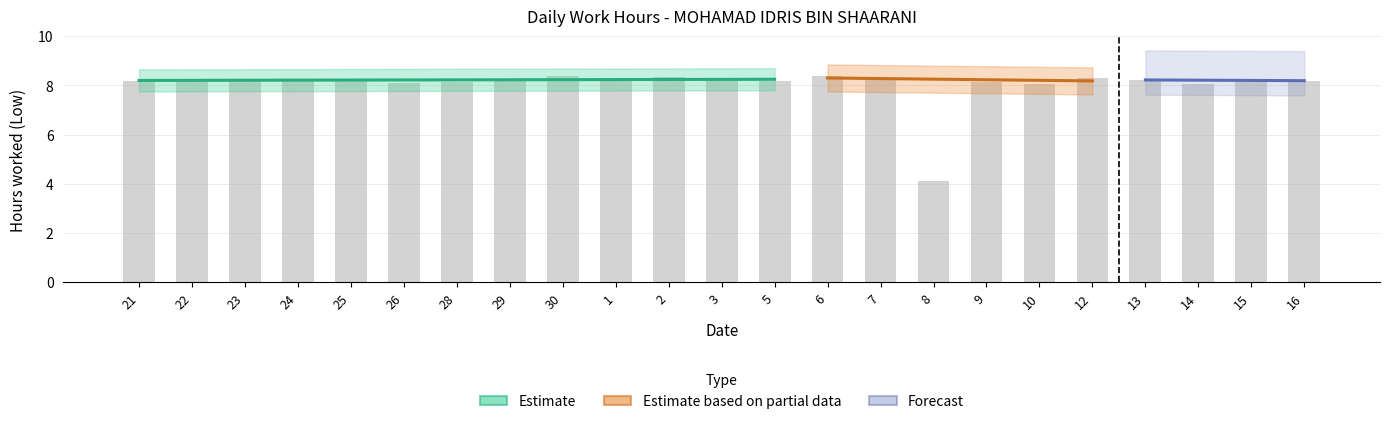

Between 23 and 13, which is larger?

23